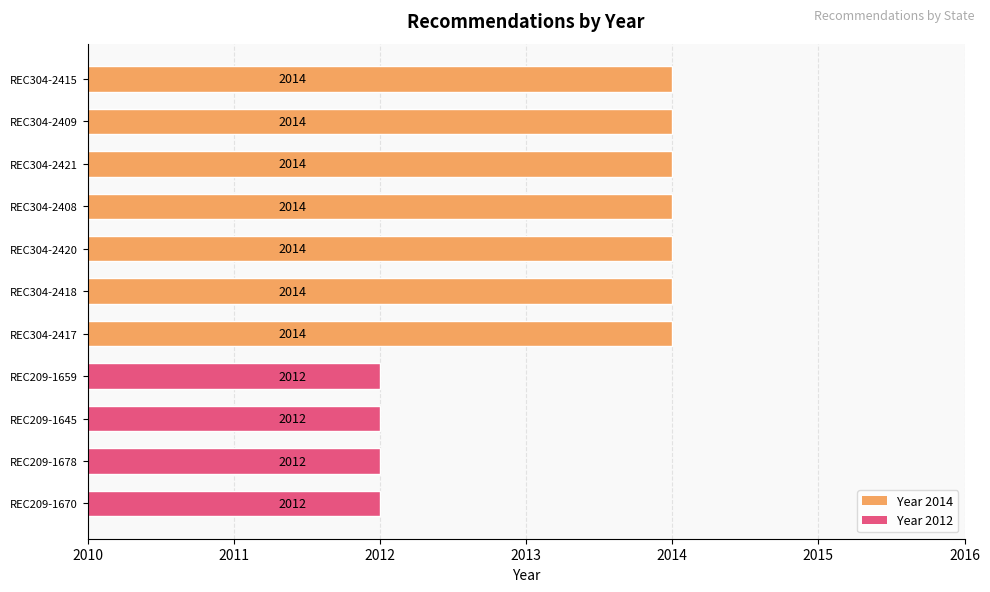

Count the number of data series in this chart.

1